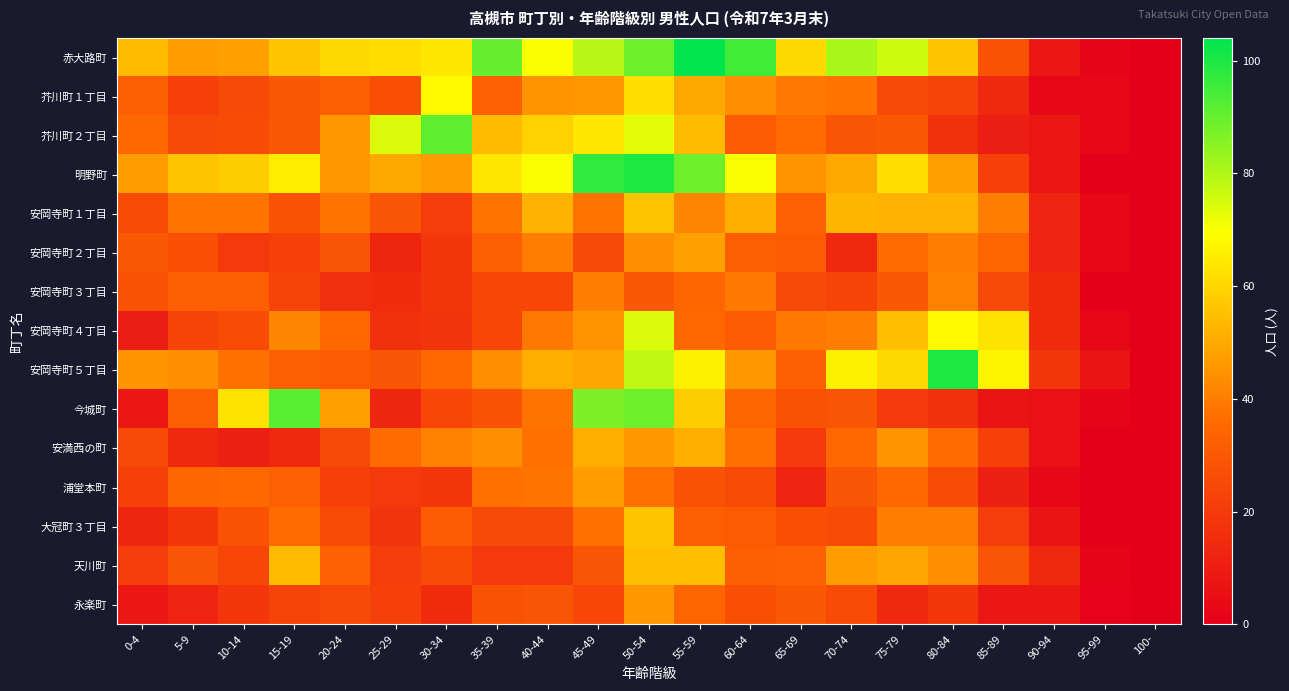

Which series has the largest total across all categories?

赤大路町